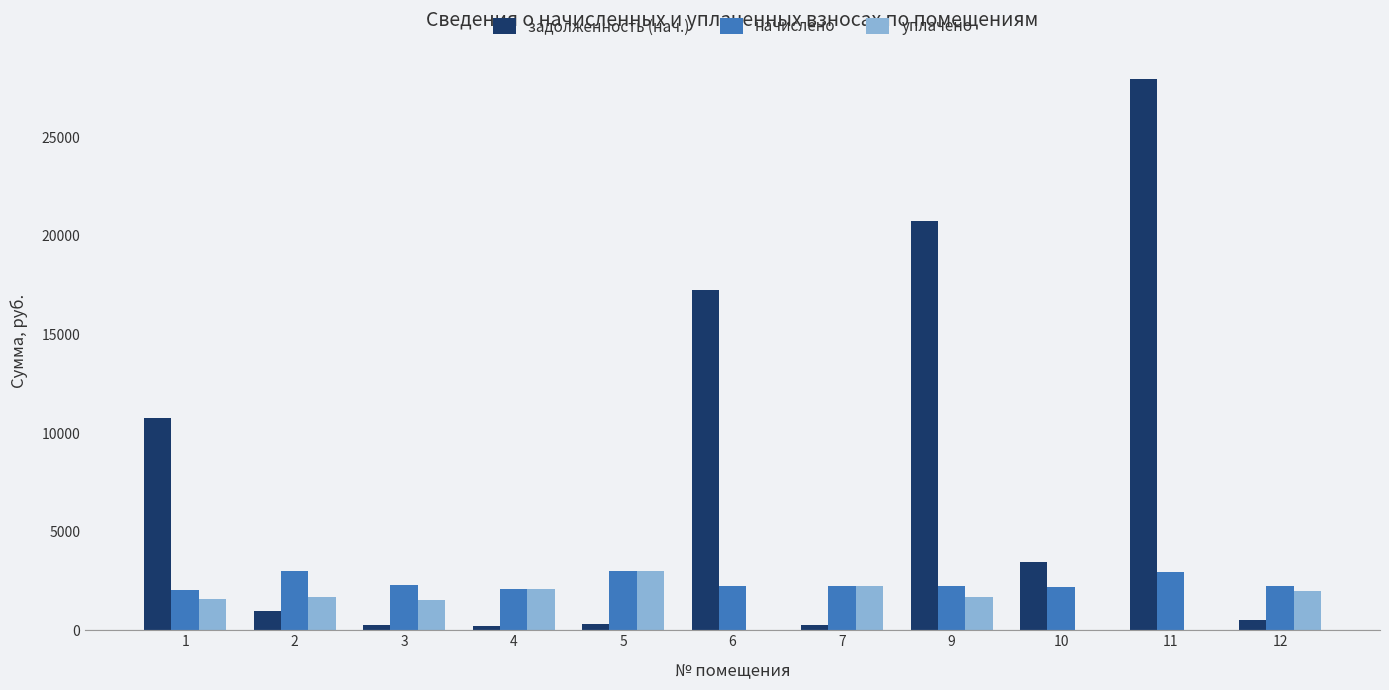

What is the sum of all задолженность (нач.) values?

82834.8